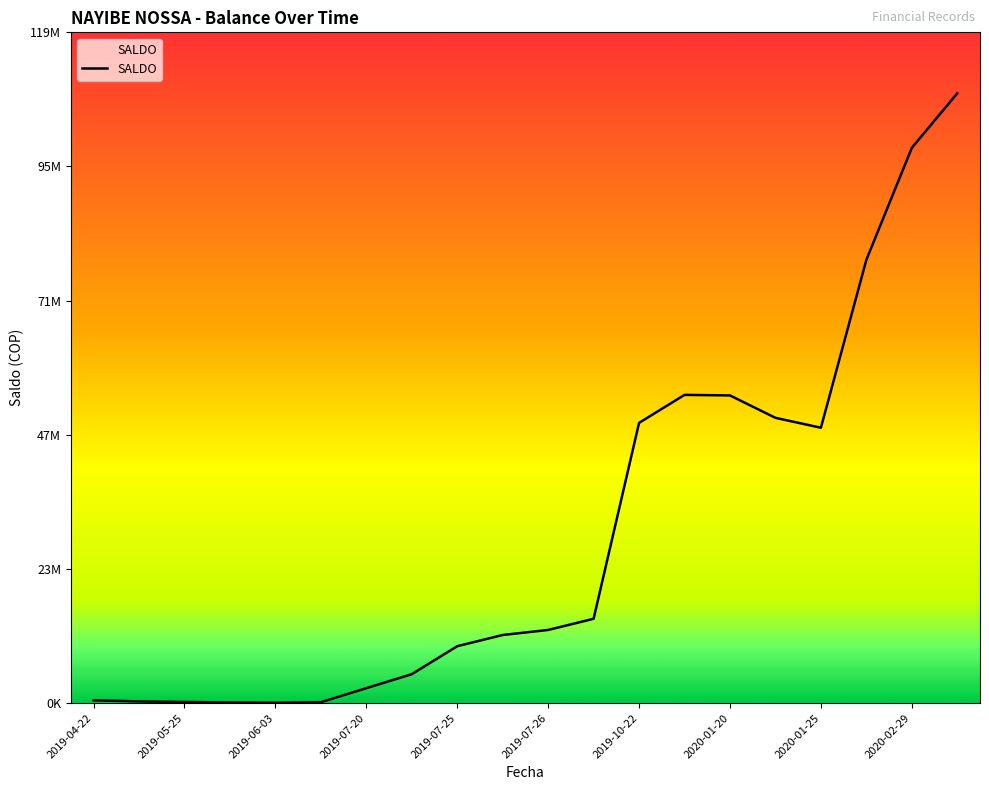

Where is the first local maximum?

13